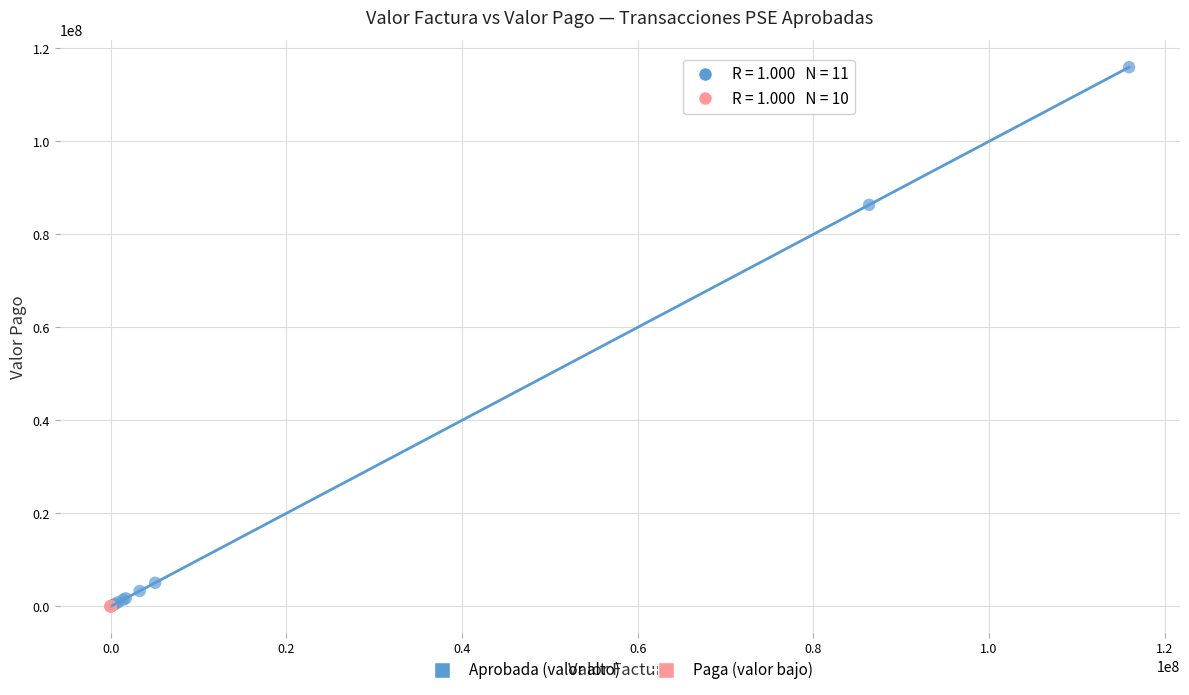

What are all the series names shown in the legend?

Aprobada (valor alto), Paga (valor bajo)